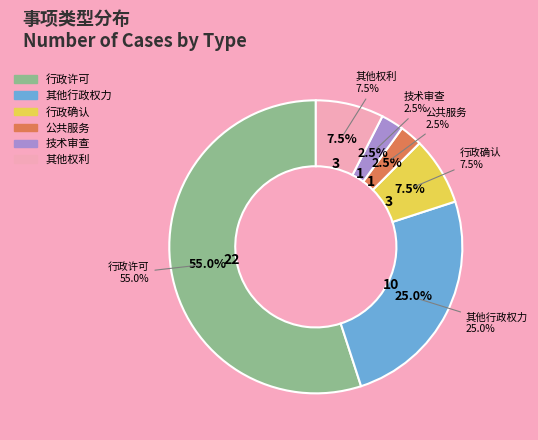

What percentage do 公共服务 and 技术审查 together represent?

5.0%